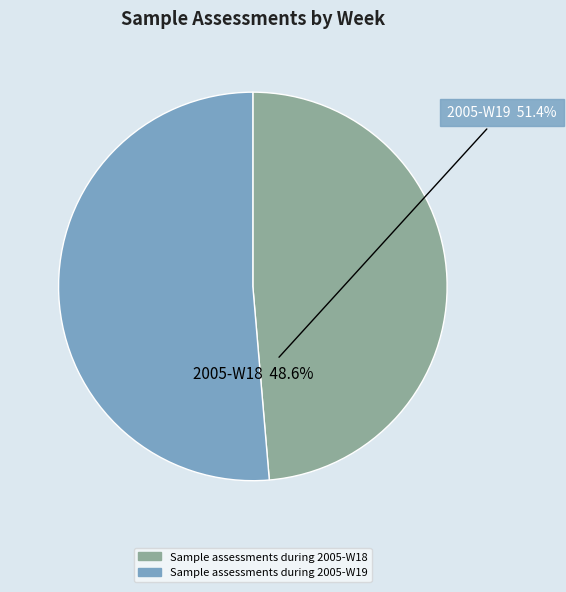

Count the number of slices in the pie.

2